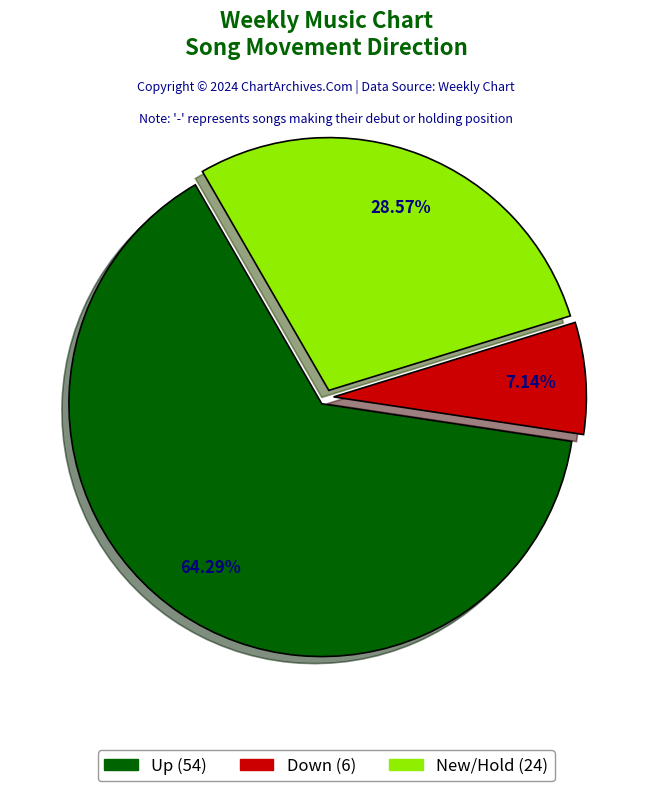

Is there a majority slice in this chart?

Yes